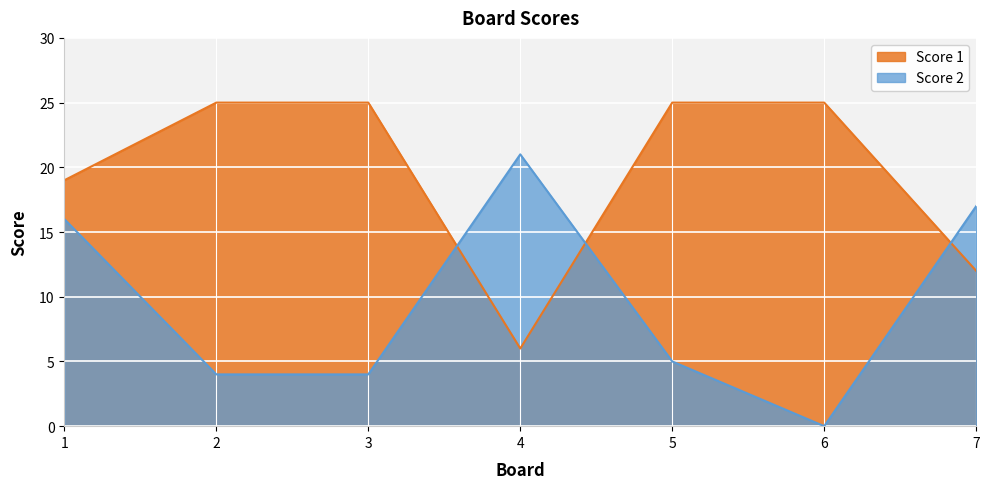

After their last crossing, which series has the higher values: Score 2 or Score 1?

Score 2